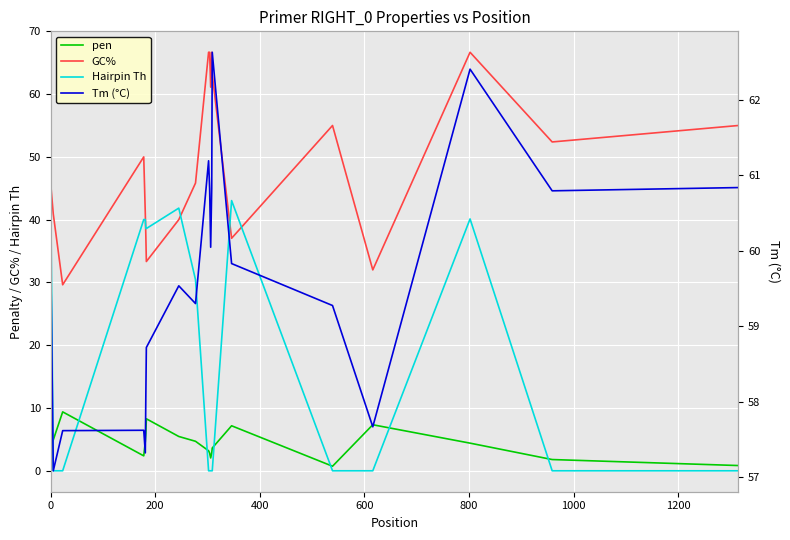

How many categories are shown in the chart?

20